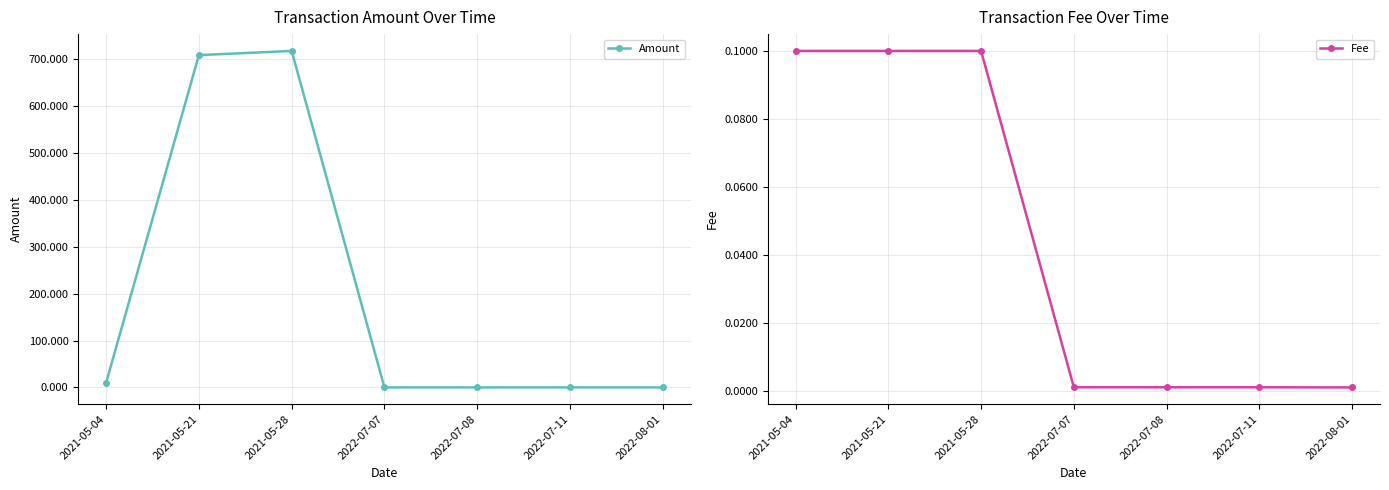

Which category has the lowest value in the Amount series?

2022-07-08